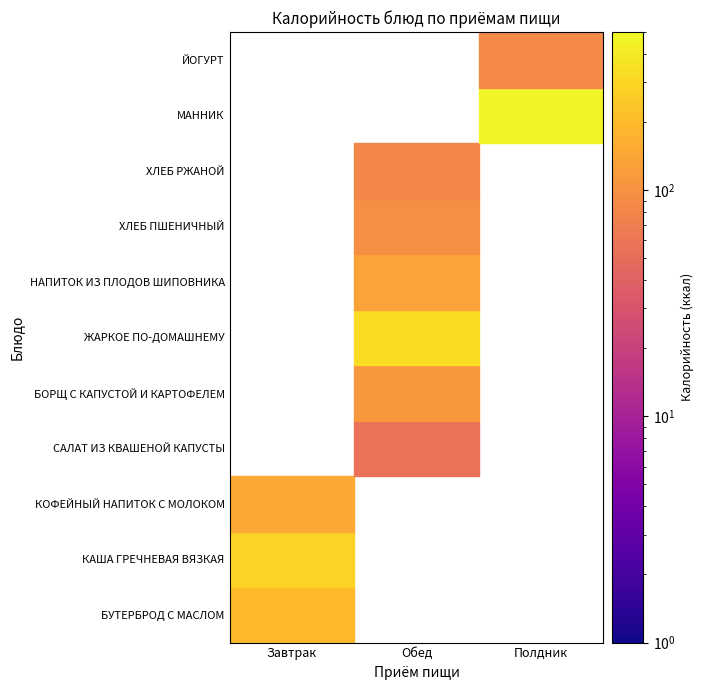

What is the difference between the ЙОГУРТ values at Полдник and Завтрак?

85